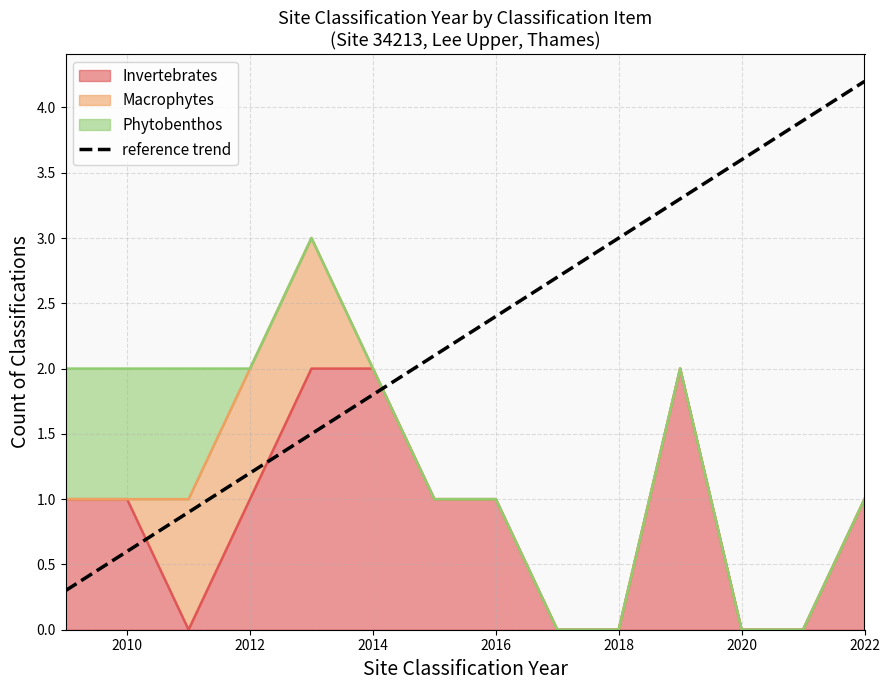

True or false: the data shows 0.9 at 2010.

False